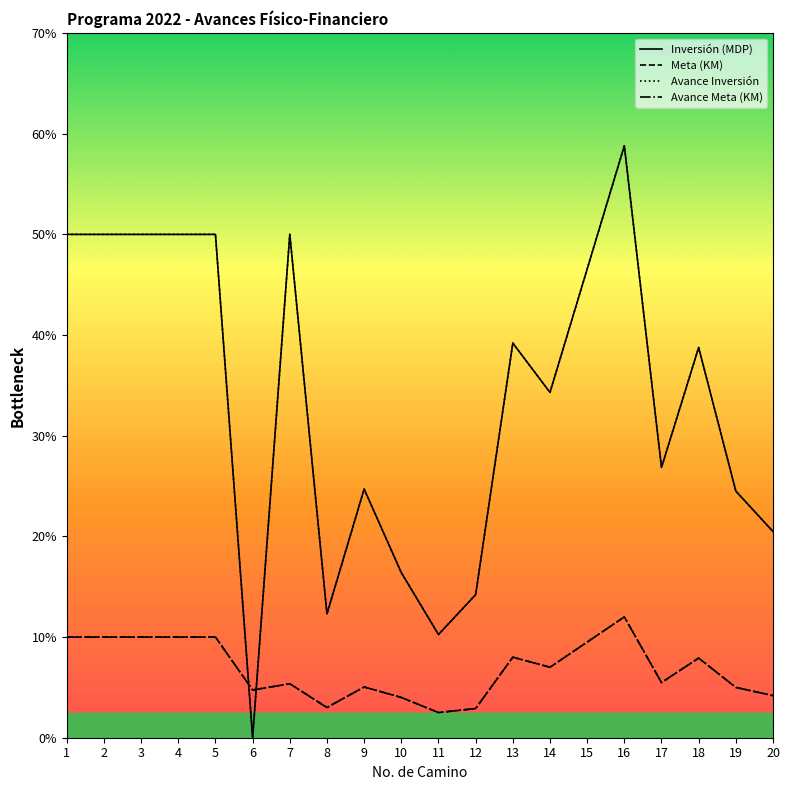

Which label corresponds to the largest value in the chart?

16